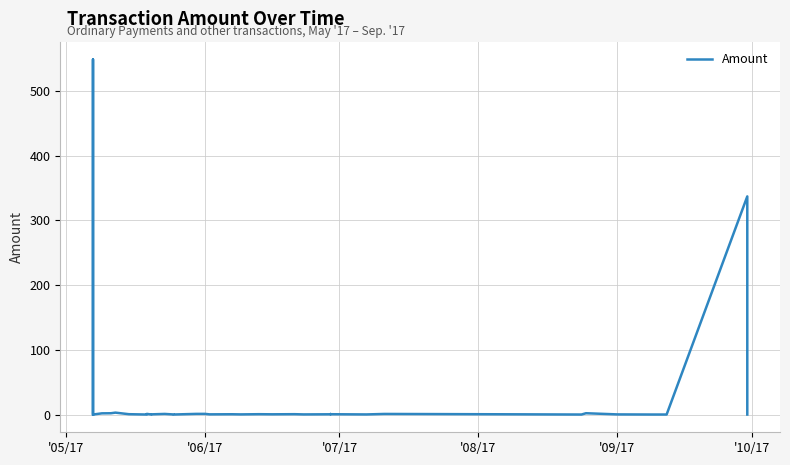

What is the sum of all values?

905.4